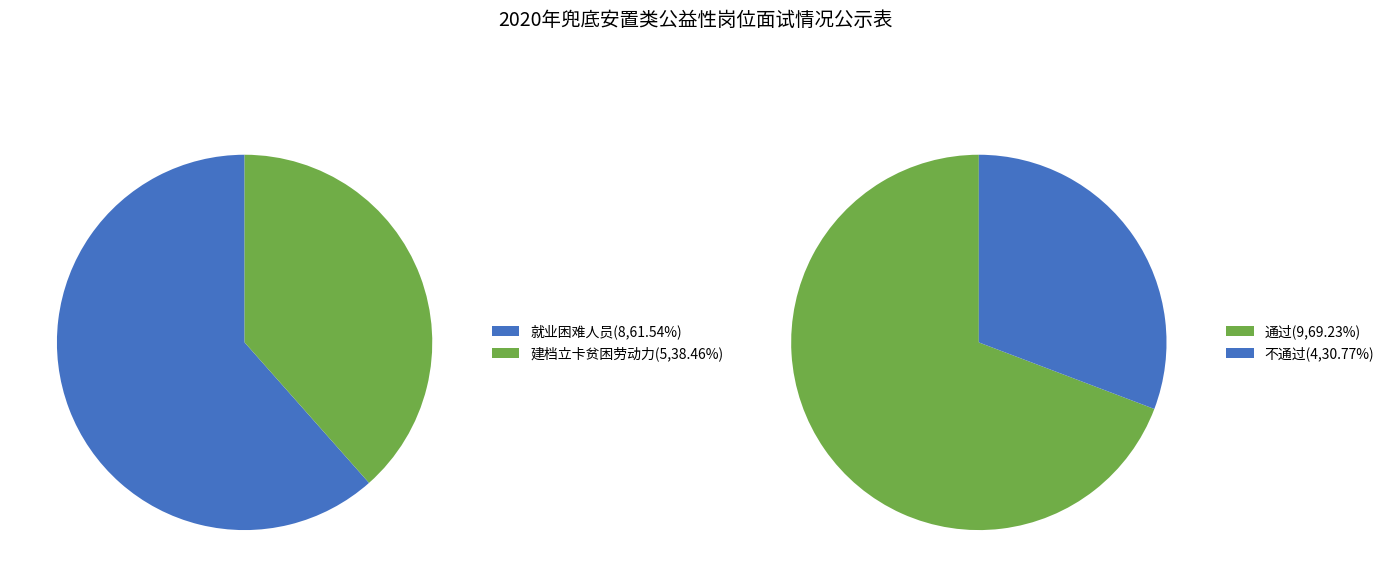

True or false: 建档立卡贫困劳动力 accounts for 38% of the total.

True